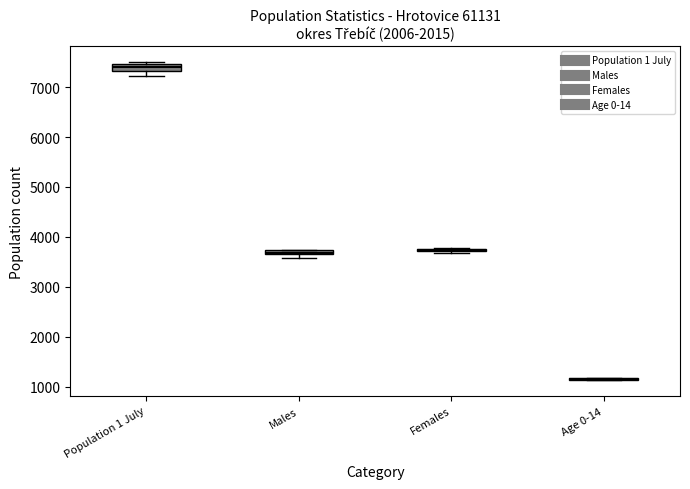

Where is the lower edge of the box for Males on the y-axis? The values are not printed on the chart, so give them approximately, as read against the axis.

3600